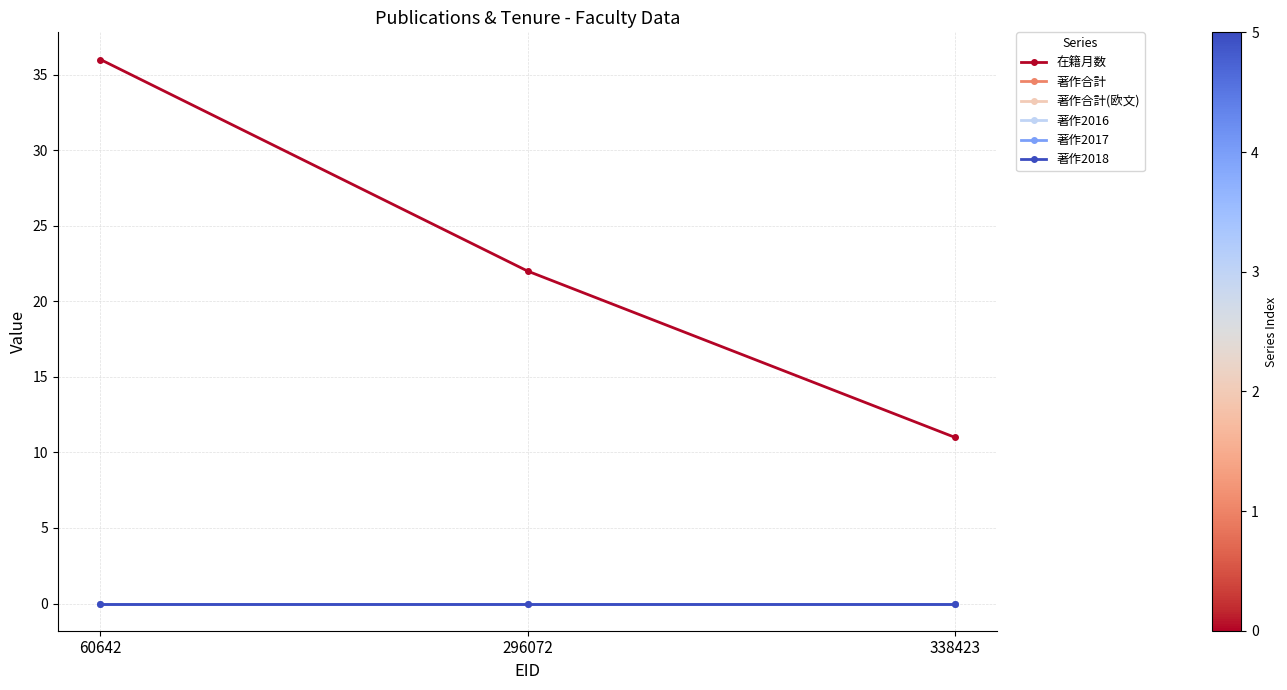

Is this an area chart (filled region under the line)?

No